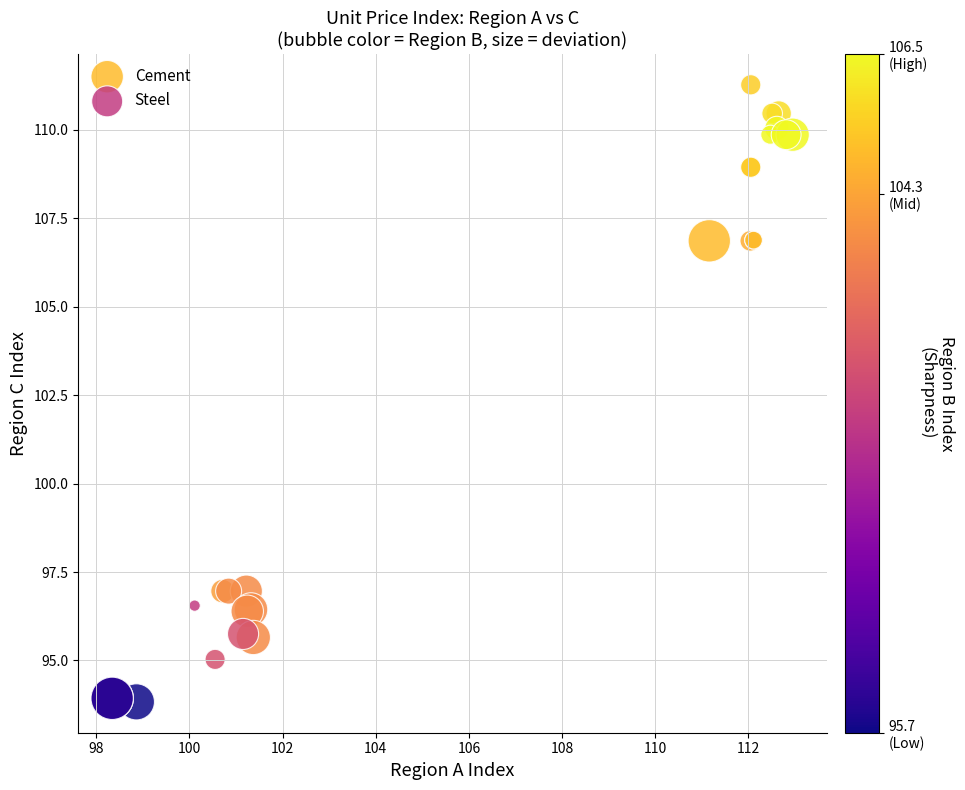

Which series has the largest Y range (max minus min)?

Cement